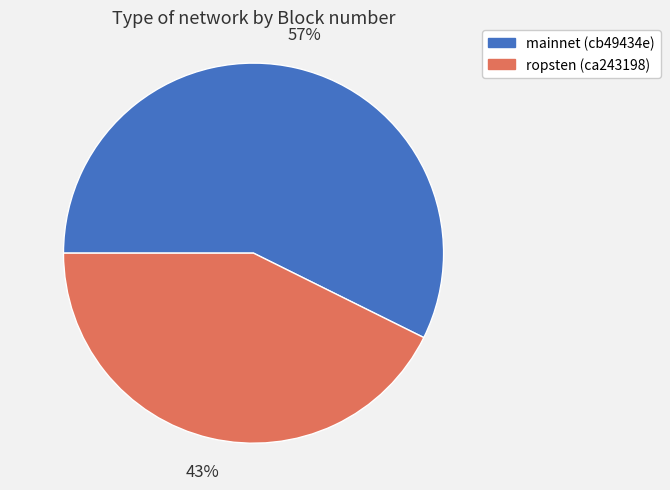

Is it true that ropsten (ca243198) is 43% of the pie?

True